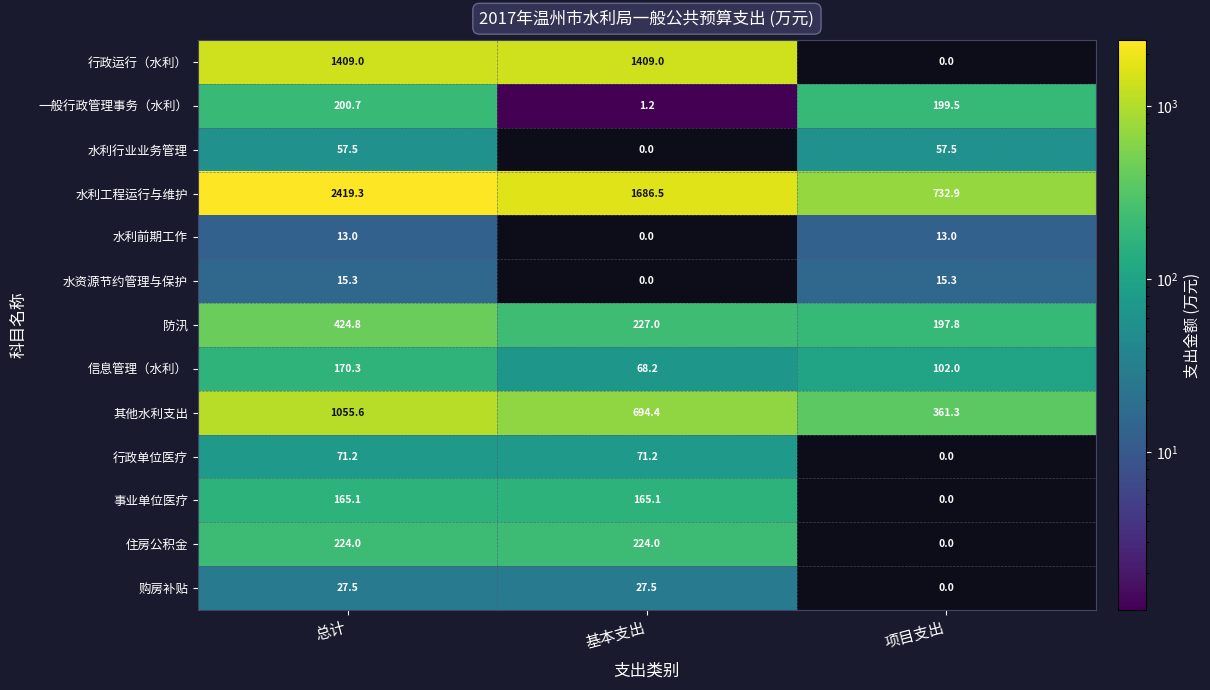

How many series are shown in this chart?

13